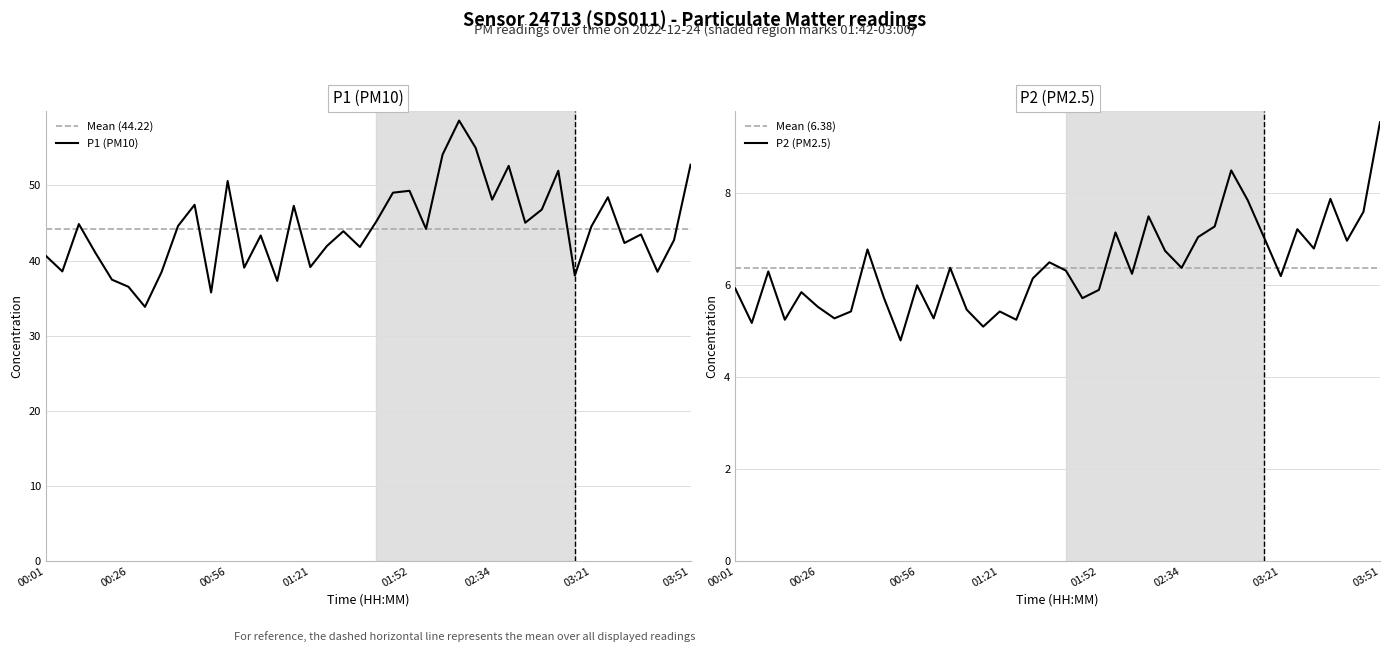

At 03:36, list the series in order from smallest to largest.

P2, P1